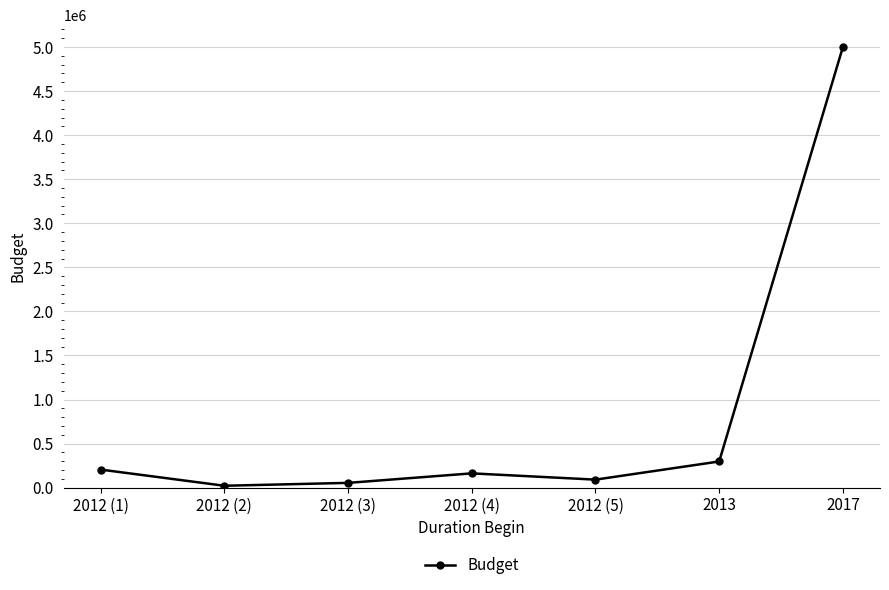

True or false: the data shows 5000000 at 2017.

True